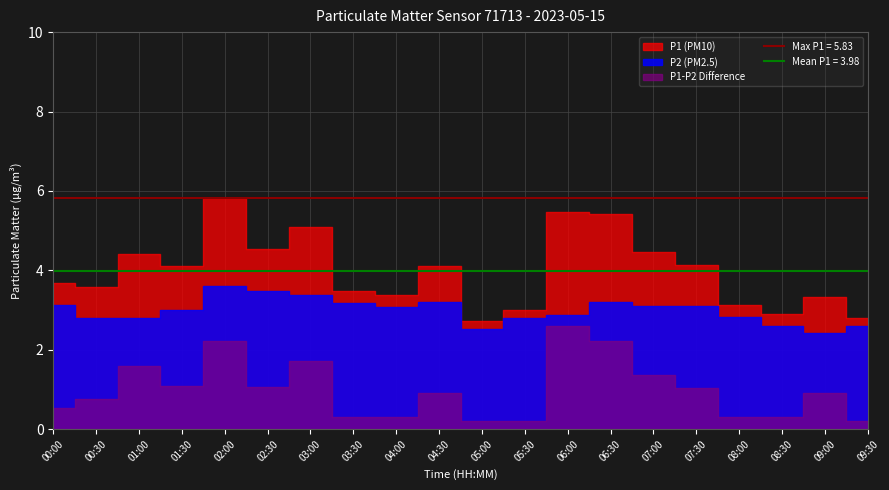

What is the difference between the highest and lowest values at 03:00?

1.7